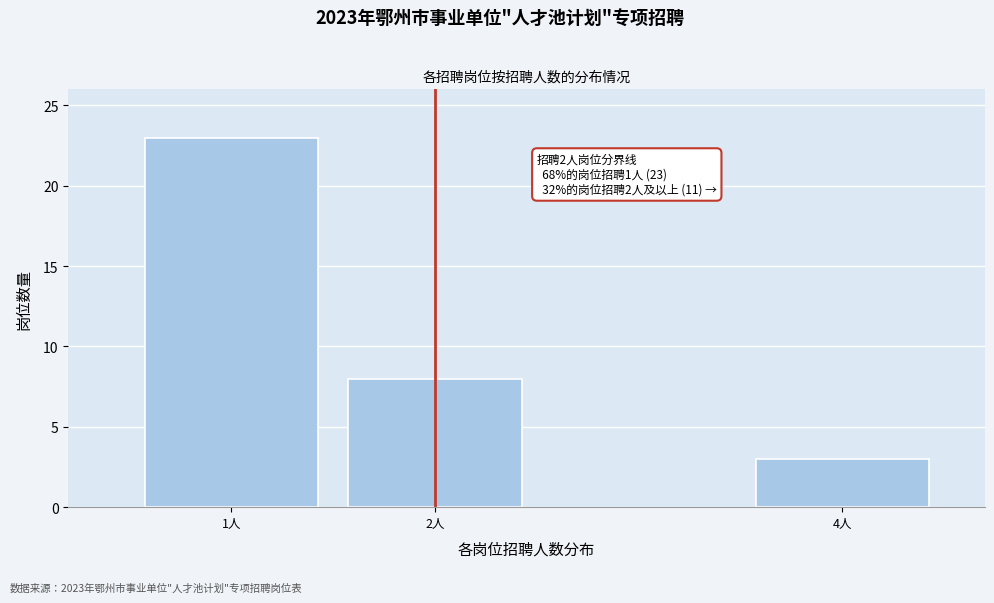

Reading right to left, extract all data points from this chart.

4人=3	2人=8	1人=23